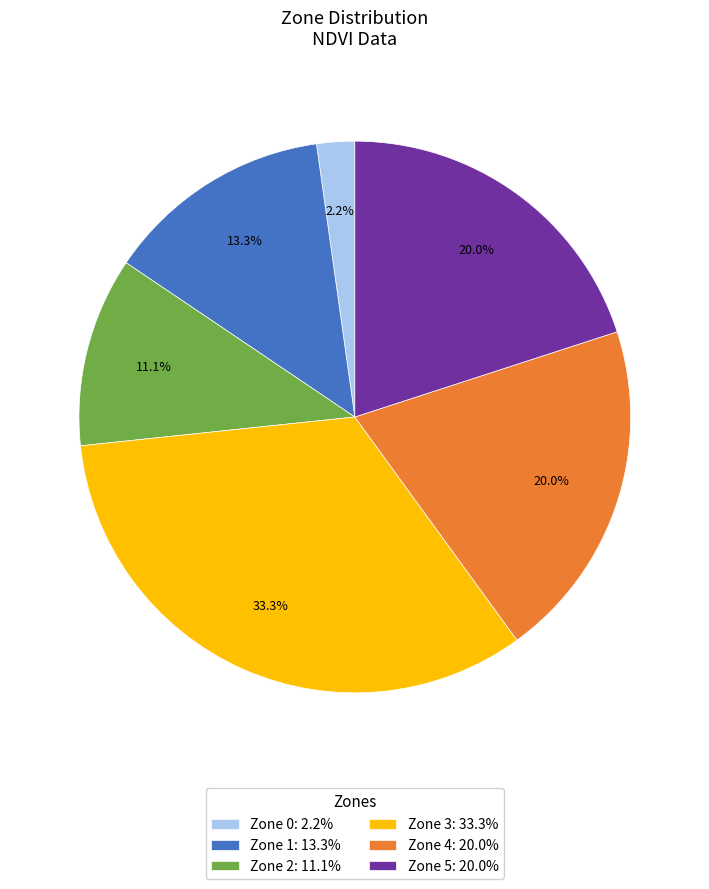

To the nearest percent, what is the difference between the largest and smallest slice percentages?

31%